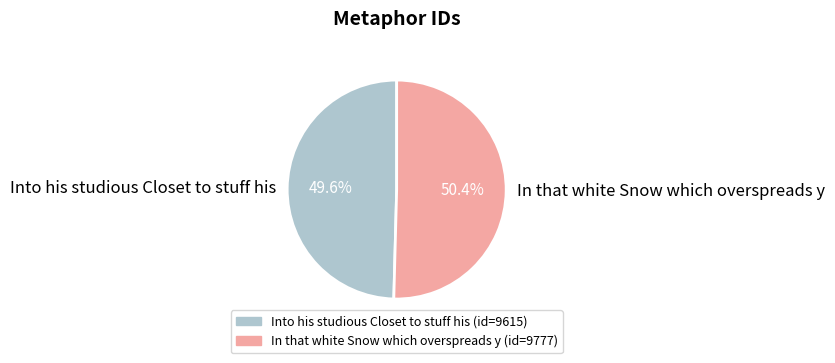

To the nearest percent, what is the difference between the Into his studious Closet to stuff his and In that white Snow which overspreads y slice percentages?

1%